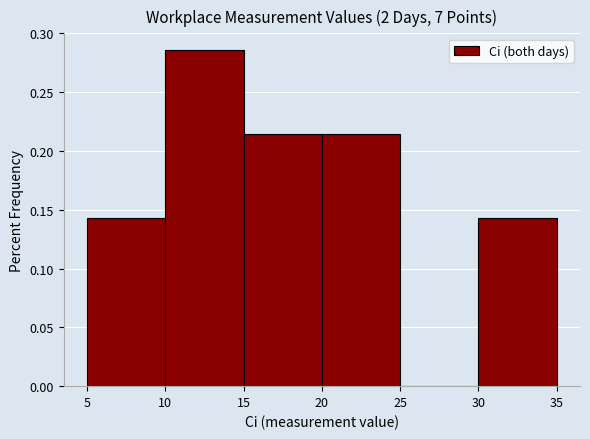

Over which range of the x-axis is the bar tallest?

10 to 15